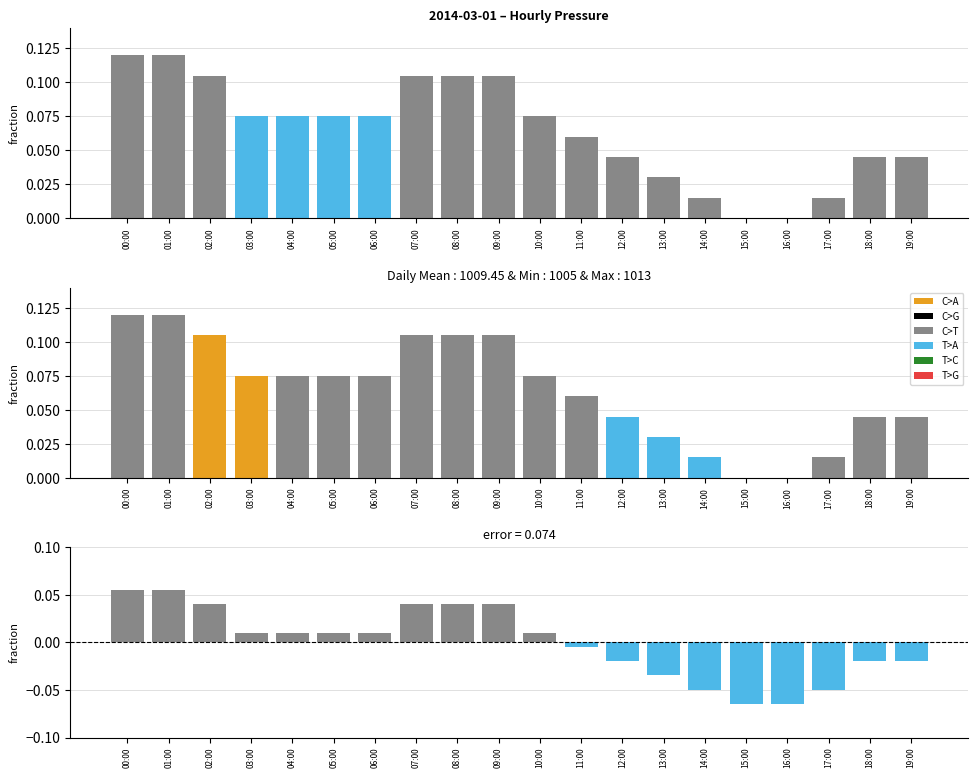

True or false: the data shows -0.0 at 19:00.

True